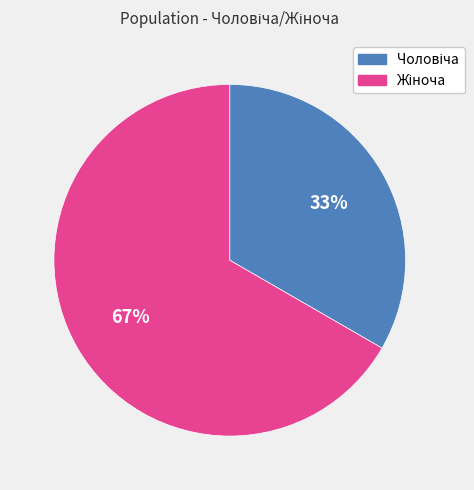

To the nearest percent, what is the average slice percentage?

50%